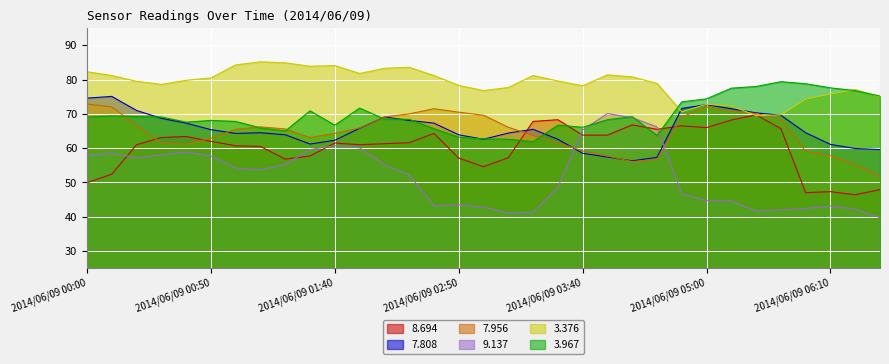

What is the approximate value of 7.808 at 2014/06/09 00:10?

75.1